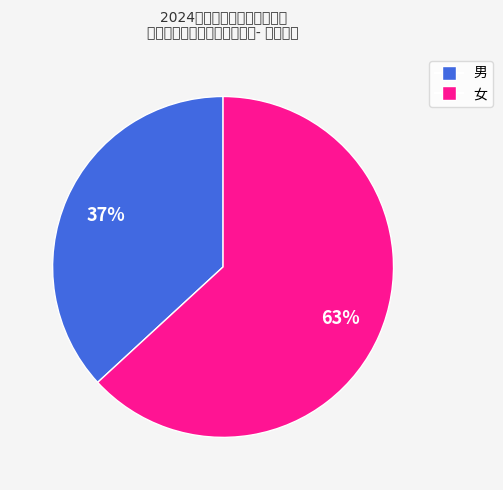

What percentage is the 女 slice, to the nearest percent?

63%